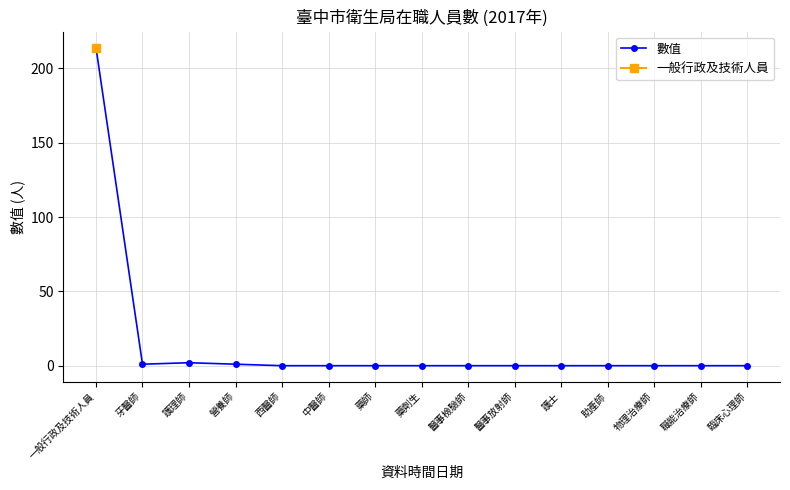

What is the difference between the second highest and minimum values?

2